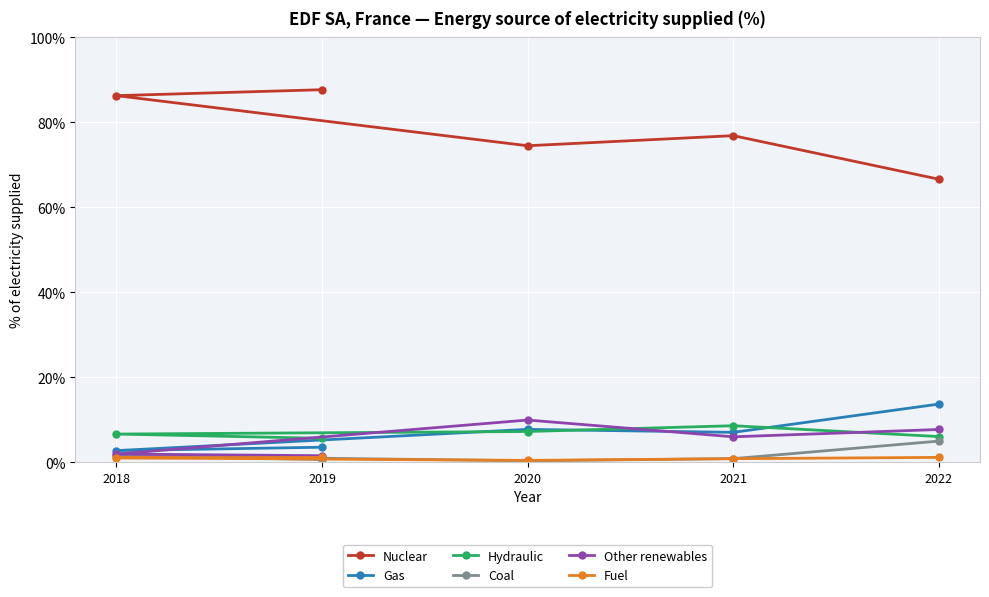

Reading left to right, list all the values displayed in this chart.

Nuclear: 2019=87.7	2018=86.3	2020=74.5	2021=76.9	2022=66.6
Gas: 2019=3.5	2018=2.7	2020=7.7	2021=7.0	2022=13.7
Hydraulic: 2019=5.6	2018=6.6	2020=7.2	2021=8.6	2022=6.0
Coal: 2019=0.6	2018=1.5	2020=0.3	2021=0.8	2022=4.9
Other renewables: 2019=1.5	2018=1.9	2020=9.9	2021=6.0	2022=7.7
Fuel: 2019=1.1	2018=1.0	2020=0.4	2021=0.8	2022=1.1